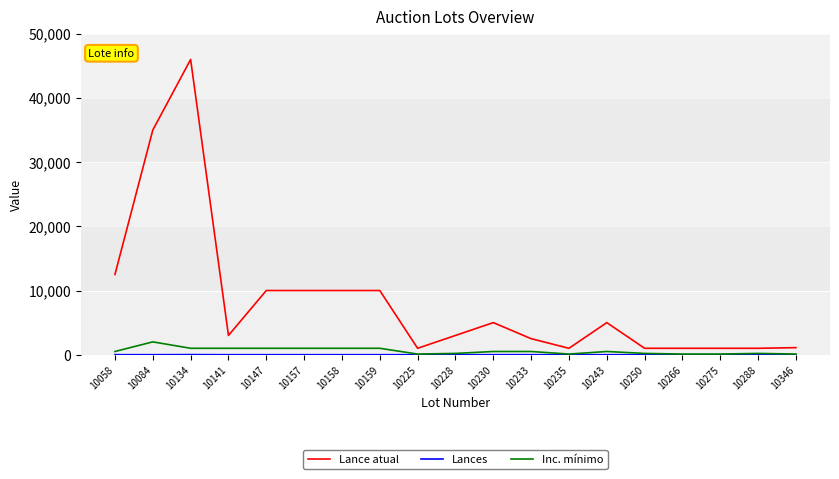

How many lines are shown in the chart?

3